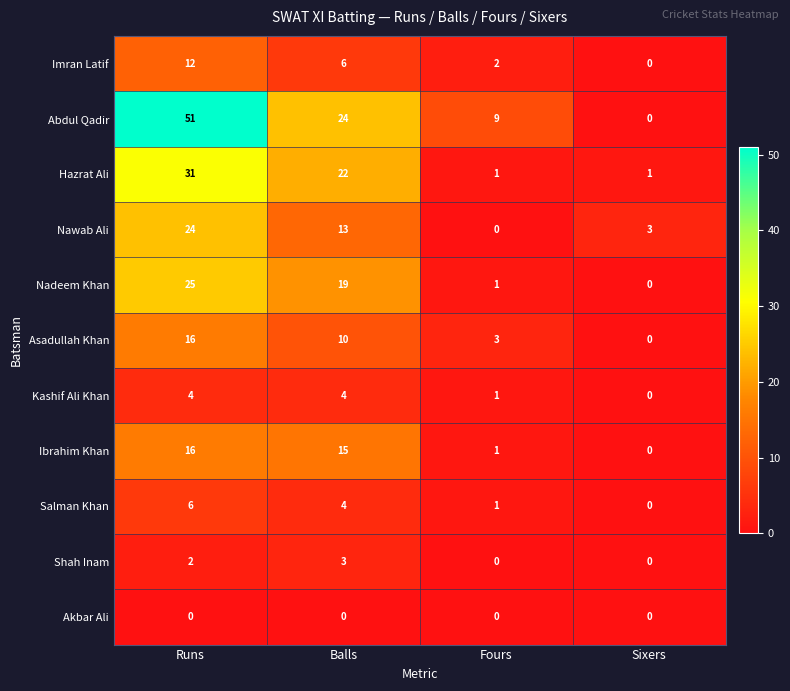

Where is Nawab Ali nearest to the value 12?

Balls